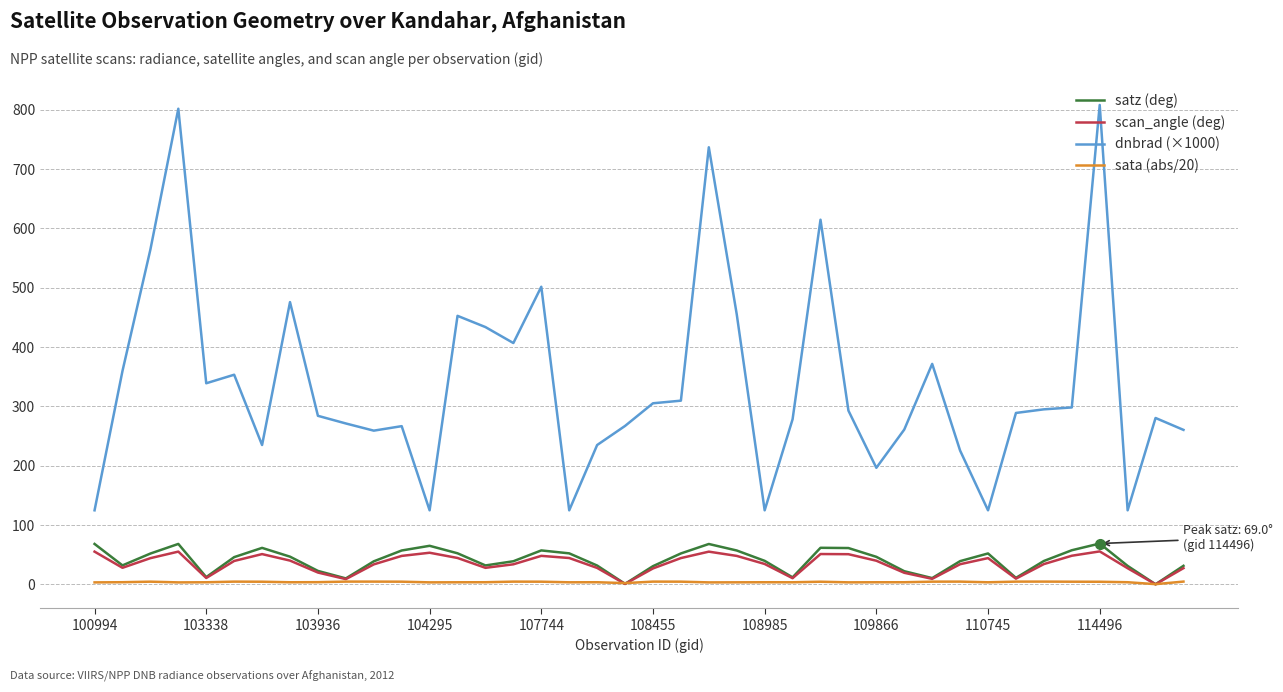

Which series has the widest spread of values?

dnbrad (×1000)